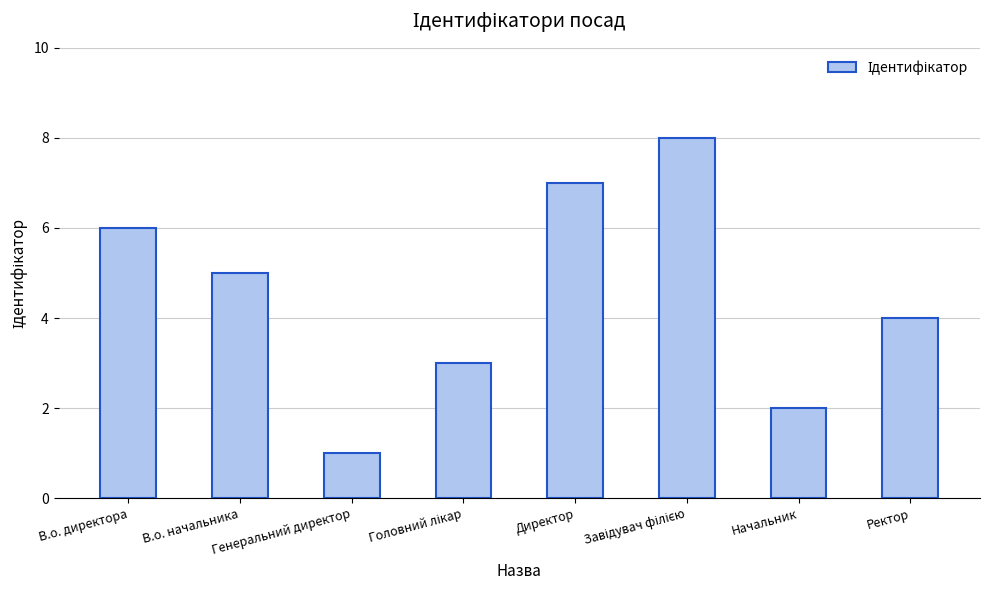

What is the difference between the maximum and minimum values?

7